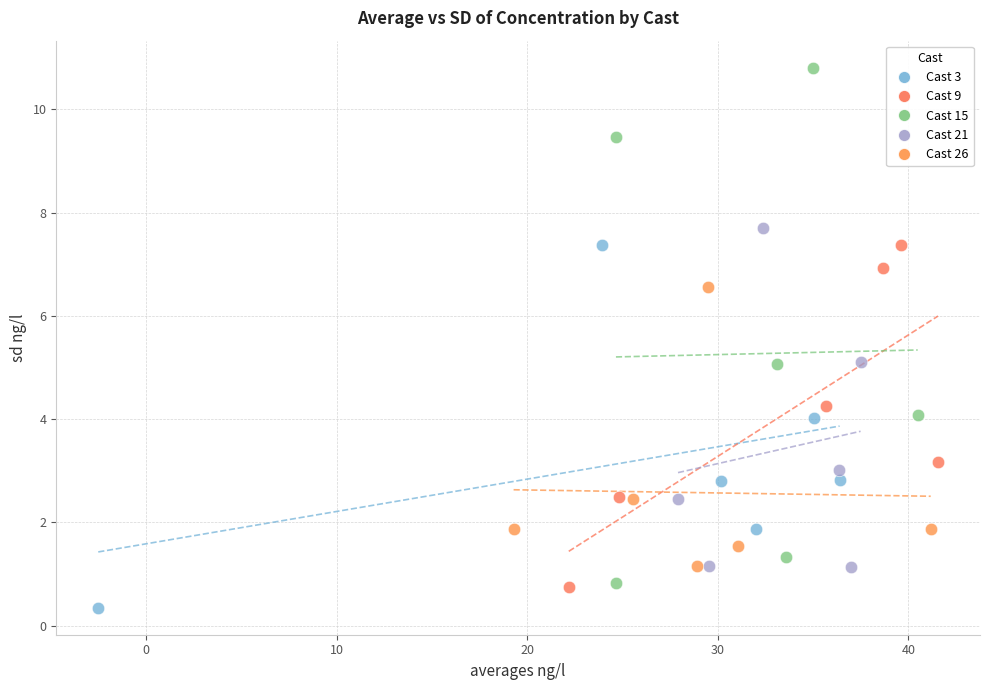

What are all the series names shown in the legend?

Cast 3, Cast 9, Cast 15, Cast 21, Cast 26